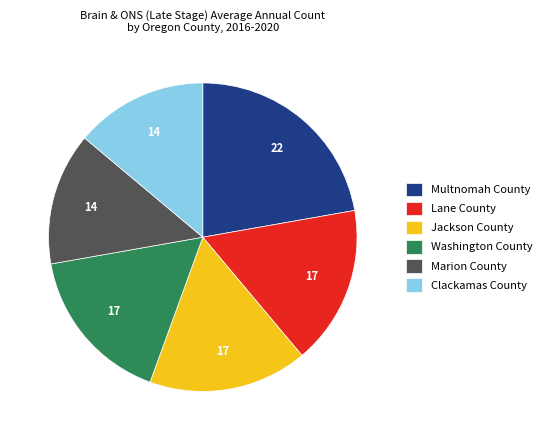

What is the largest slice in the pie chart?

Multnomah County